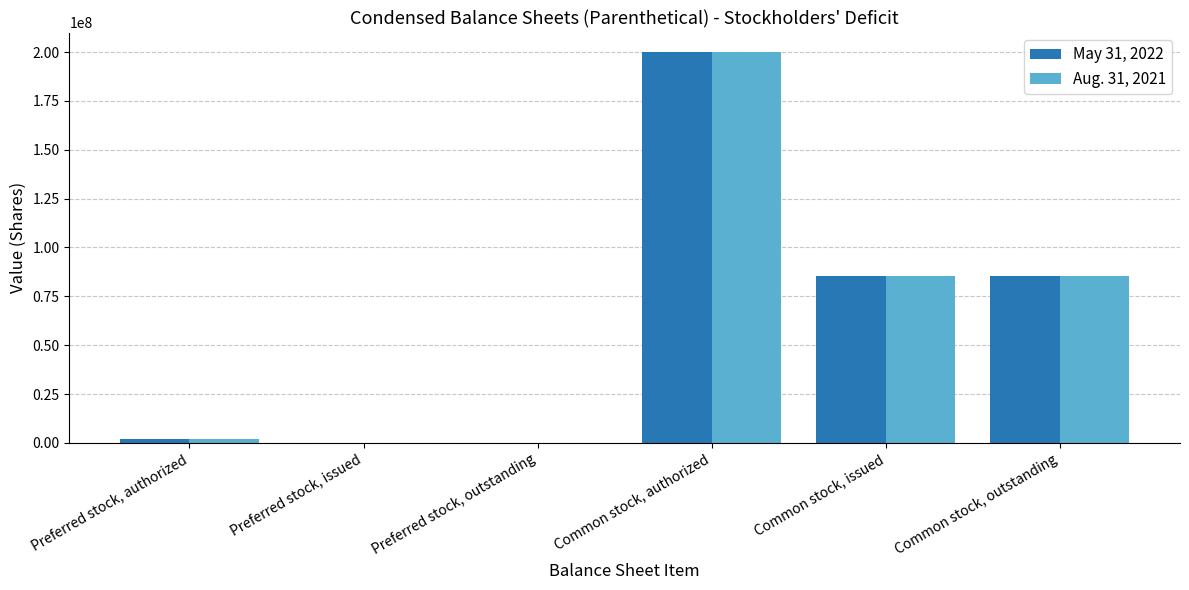

True or false: Aug. 31, 2021 has a value of 131523983 at Common stock, issued.

False